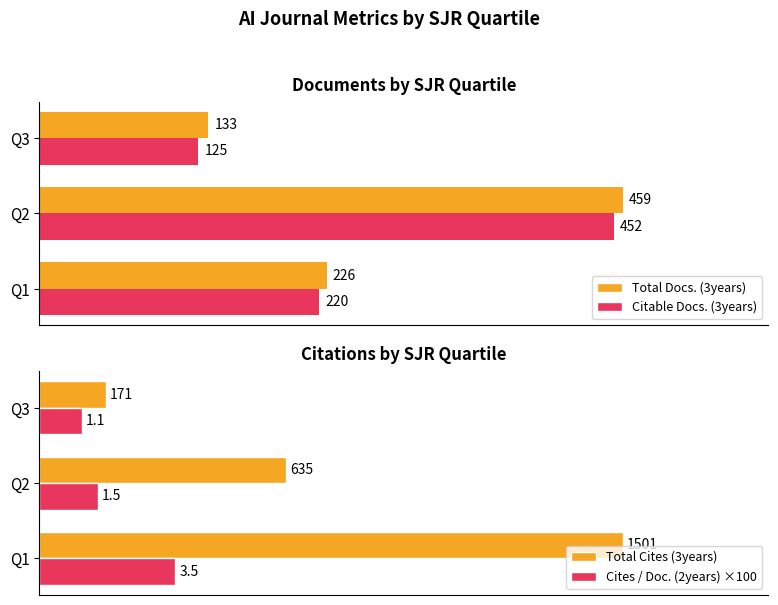

Where is Total Docs. (3years) nearest to the value 296?

Q1